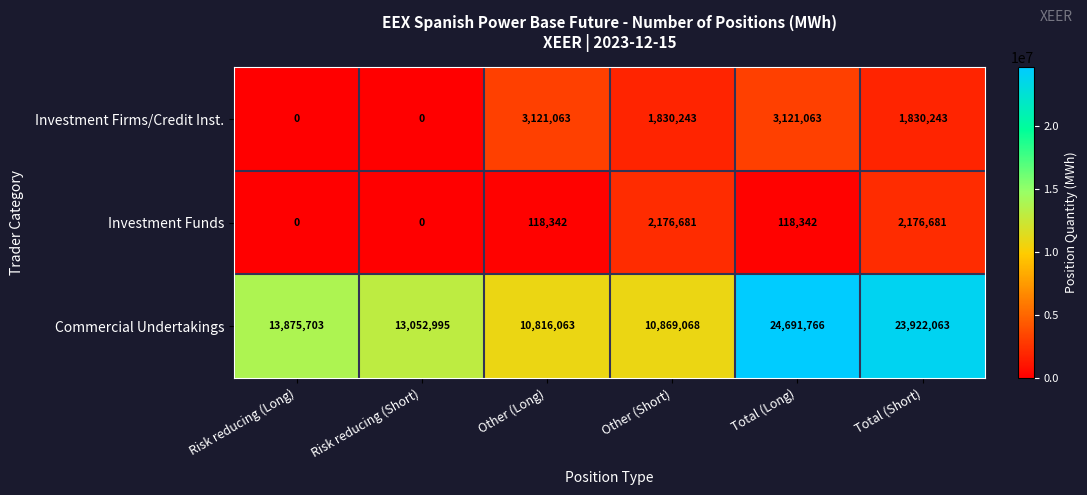

True or false: Investment Firms/Credit Inst. has a value of 0 at Risk reducing (Long).

True